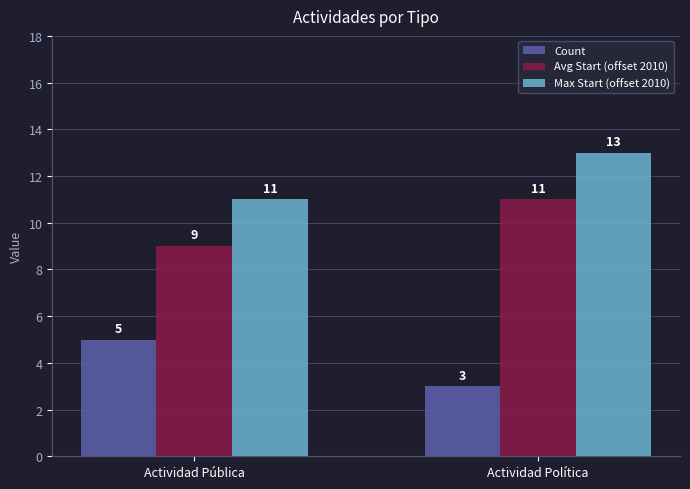

What is the difference between the highest and lowest values at Actividad Política?

10